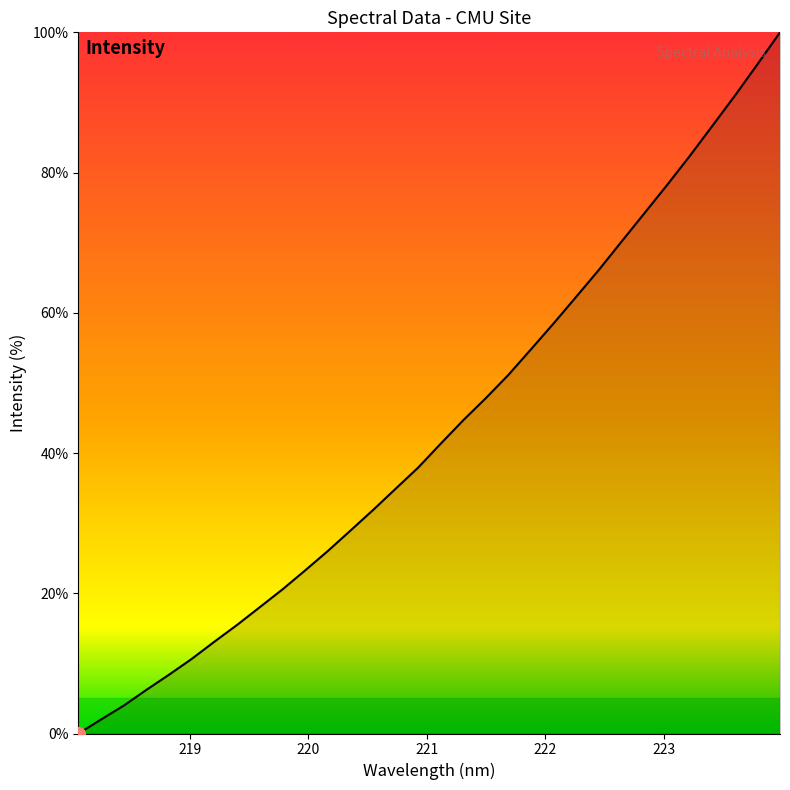

What is the maximum value shown in the chart?

100.0